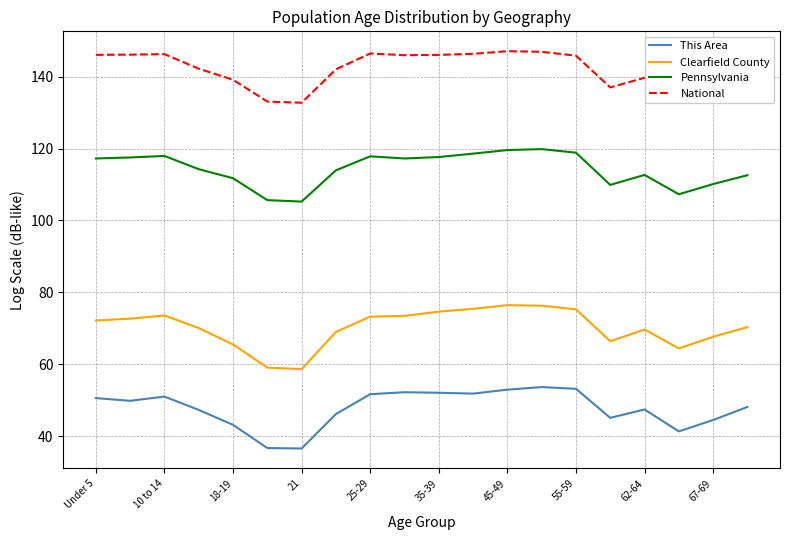

What is the minimum value shown in the chart?

36.5